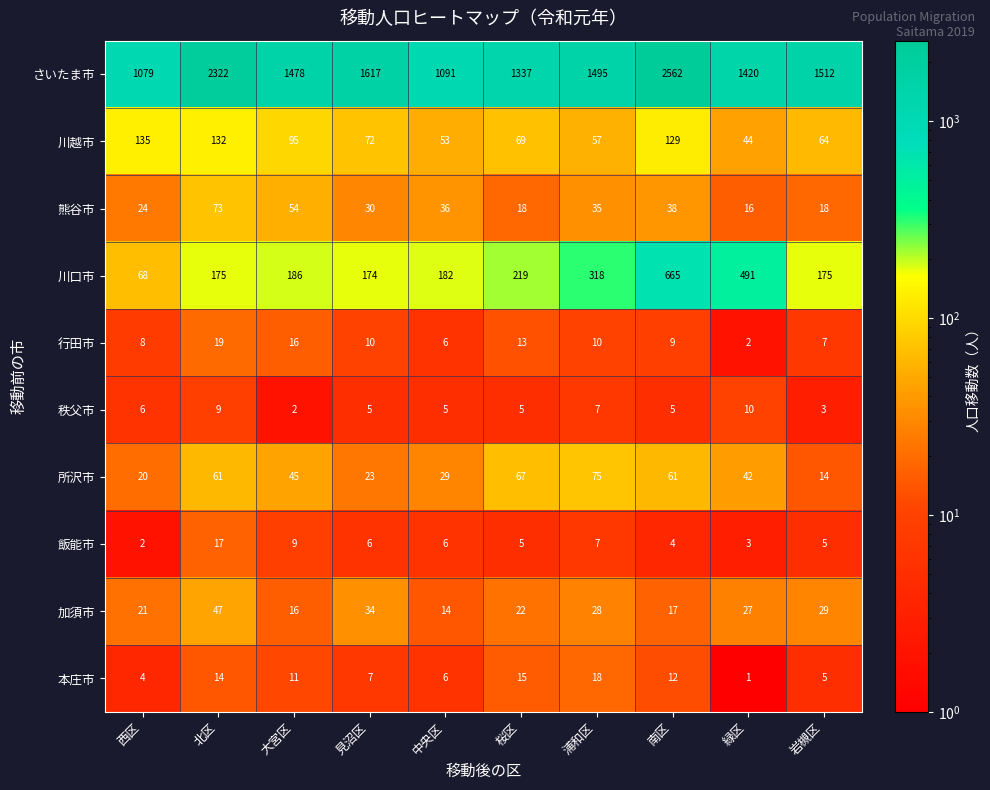

The 川越市 series shows 69 at 桜区. True or false?

True